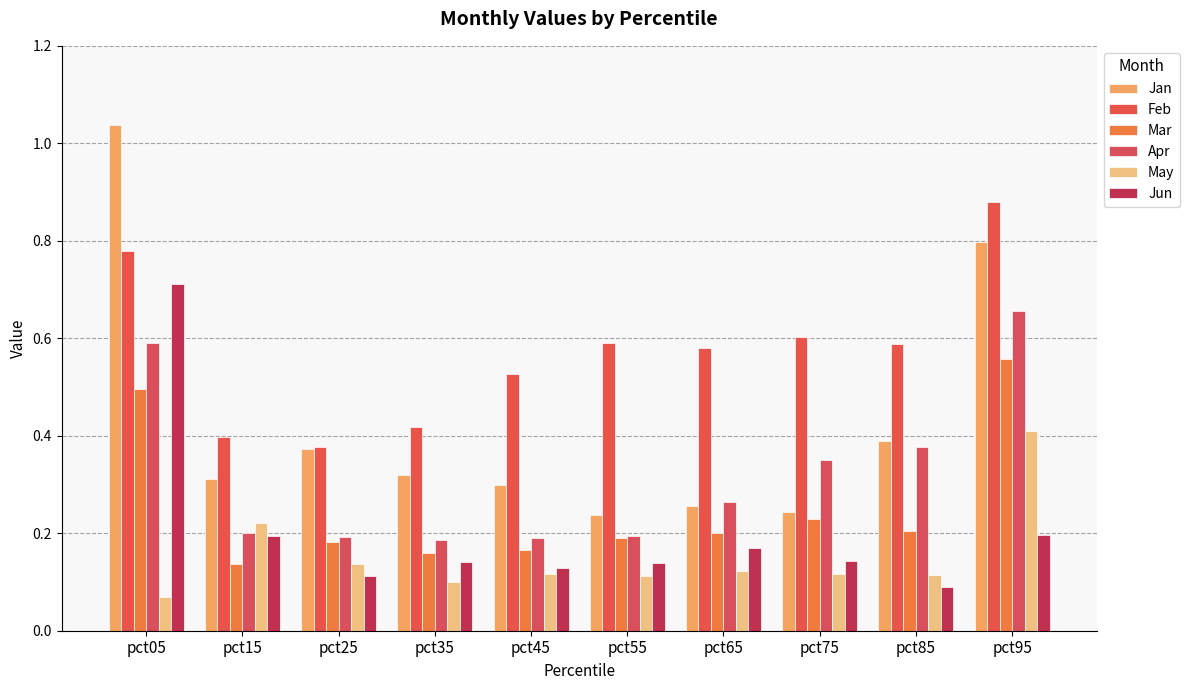

How many May values are between 0 and 1?

10